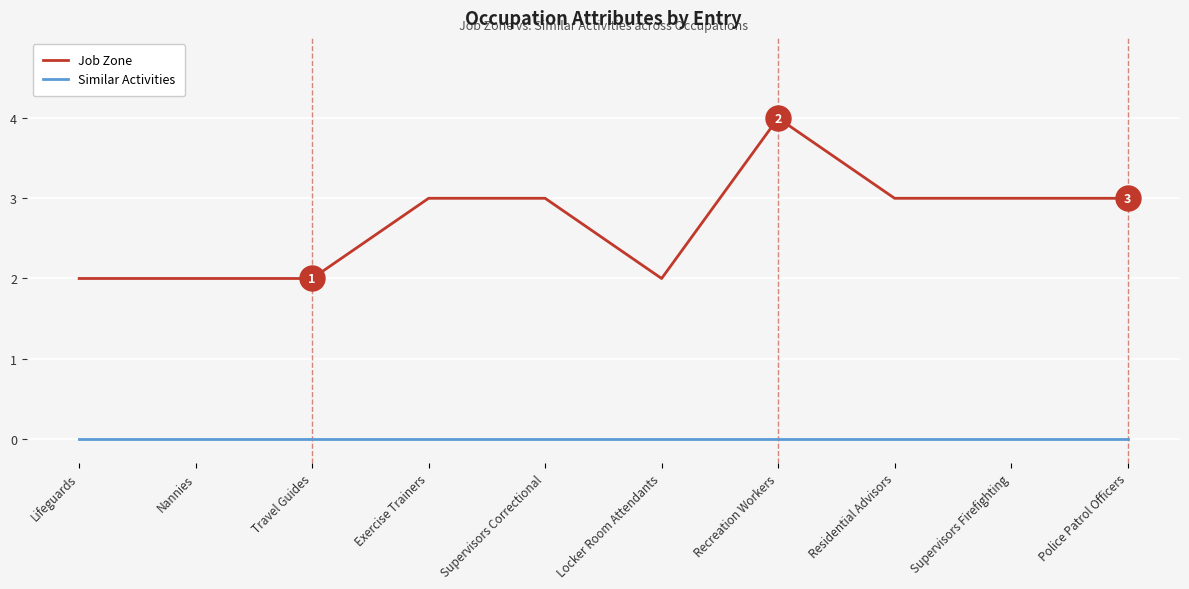

Reading left to right, what are all the values shown in this chart?

Job Zone: 2	2	2	3	3	2	4	3	3	3
Similar Activities: 0	0	0	0	0	0	0	0	0	0